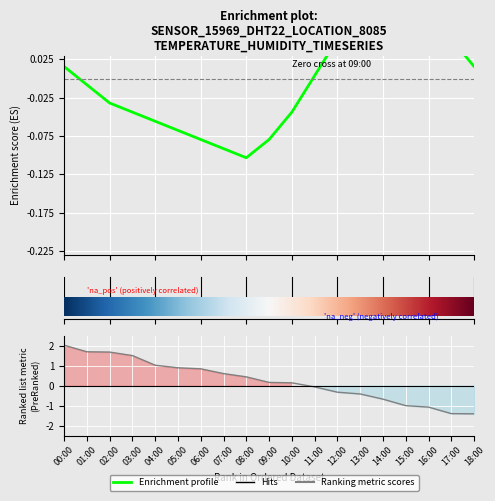

What is the smallest value displayed?

-0.1